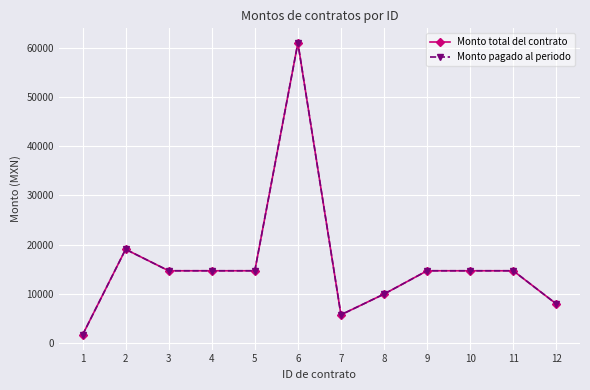

Does the chart have visible grid lines?

Yes